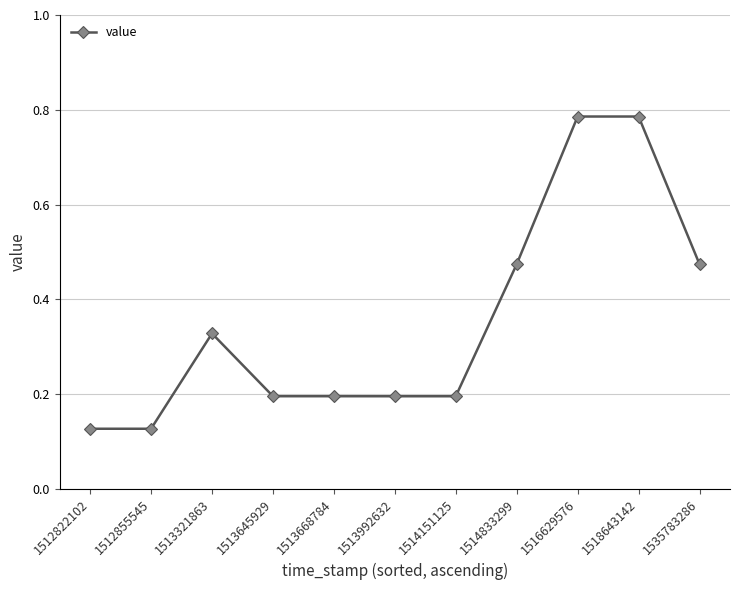

Where is the first local maximum?

1513321863